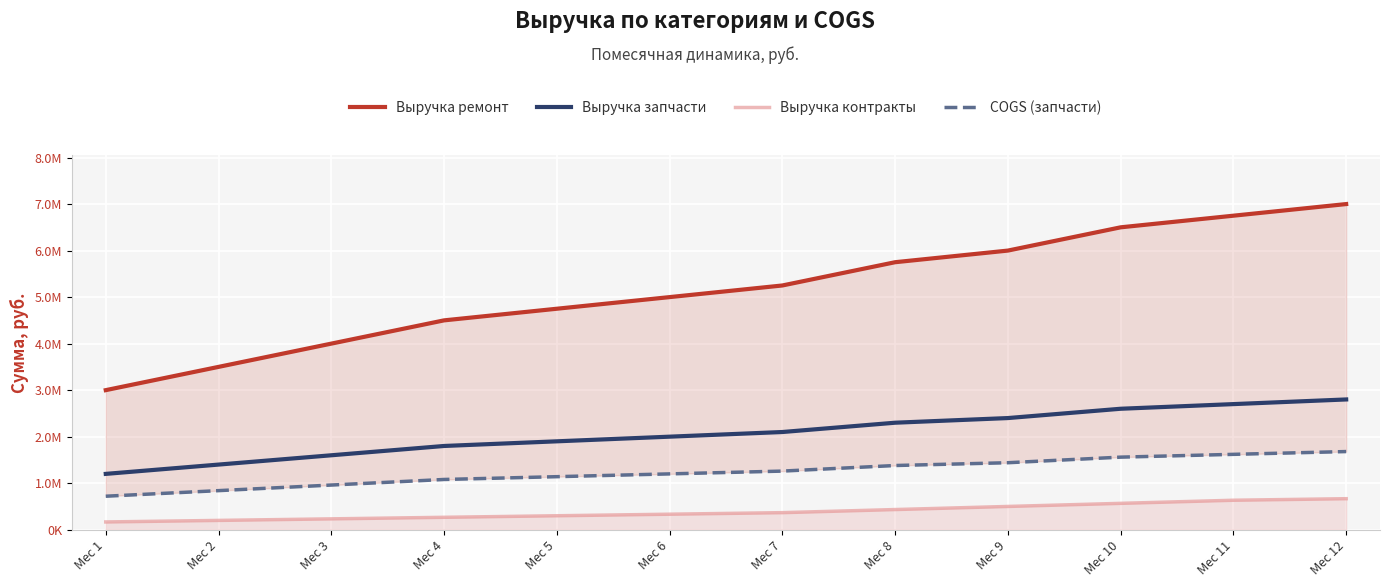

Which series has the largest total across all categories?

Выручка ремонт